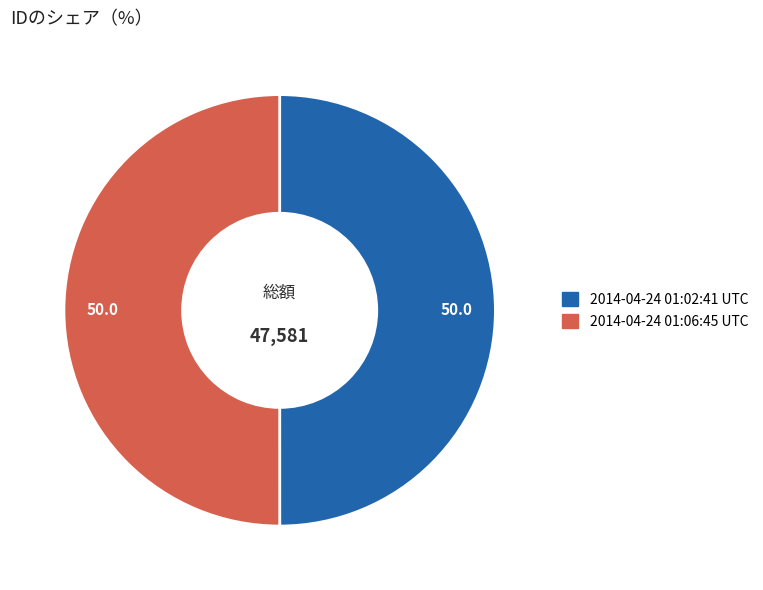

How many segments does this pie chart have?

2